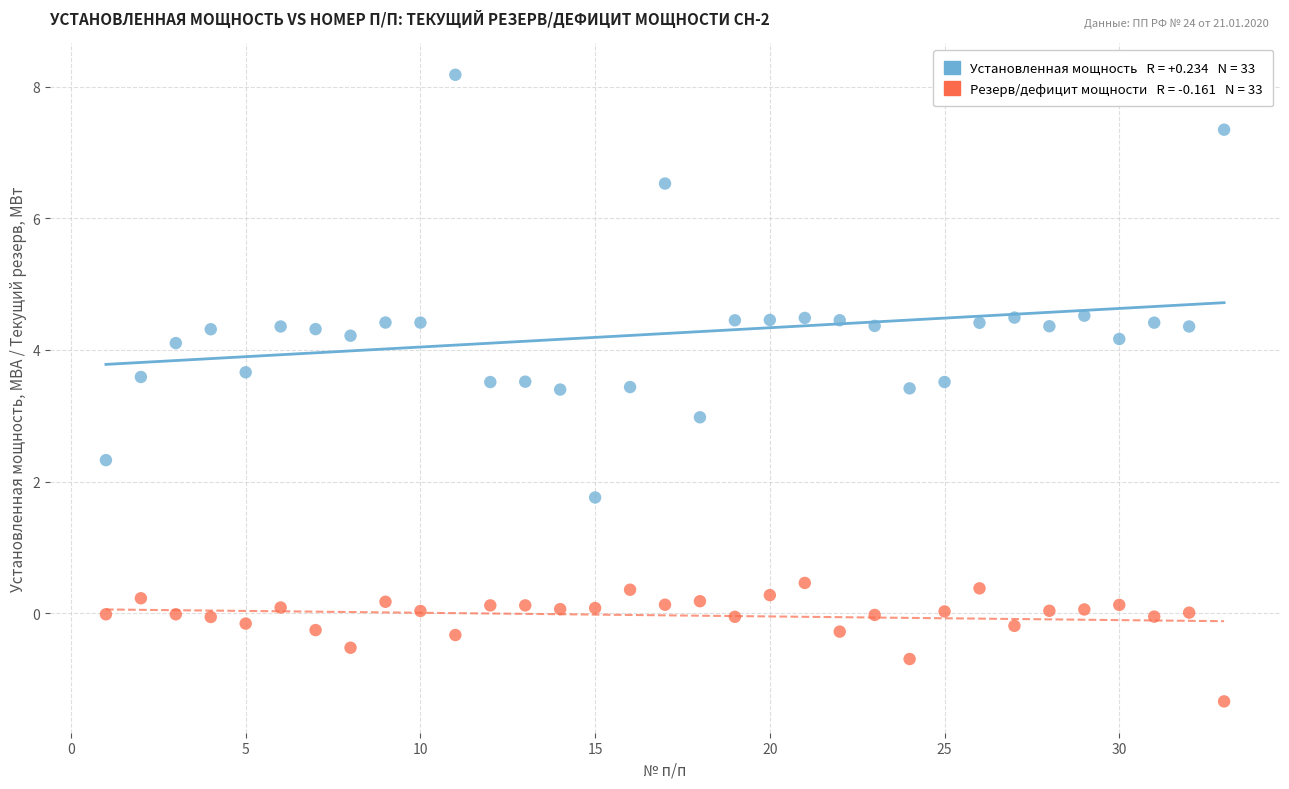

Across all data points, what is the range of X values (max minus min)?

32.0